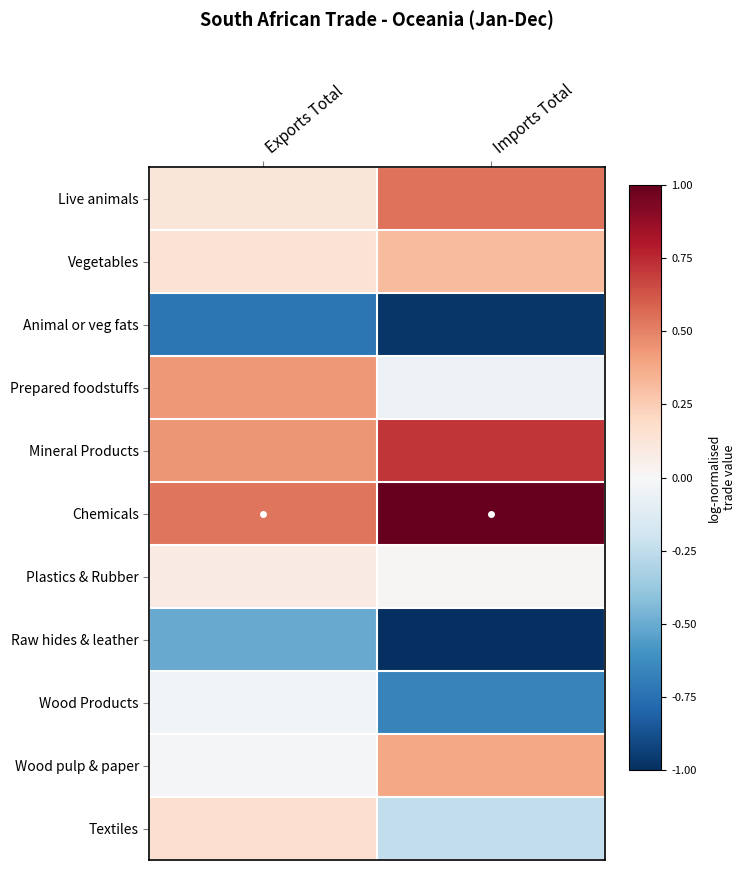

At which category is the sum across all series the highest?

Exports Total